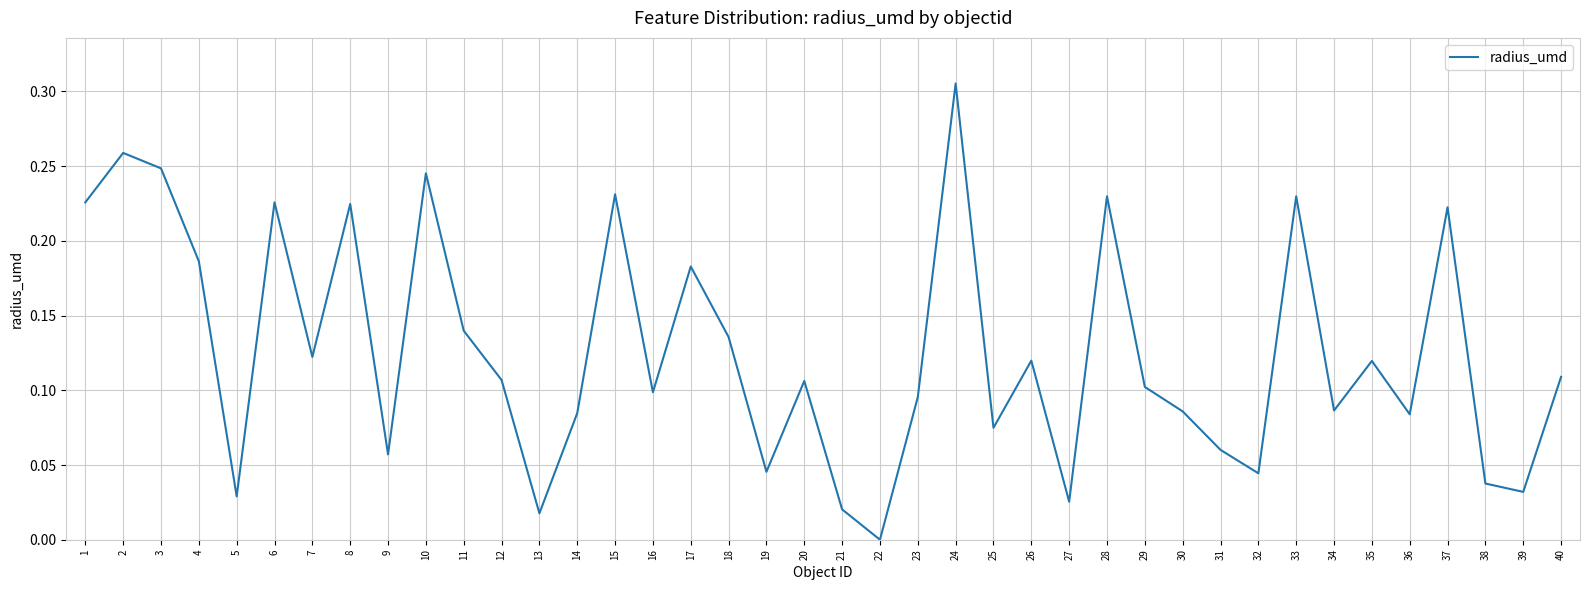

Which has a higher value, 34 or 21?

34